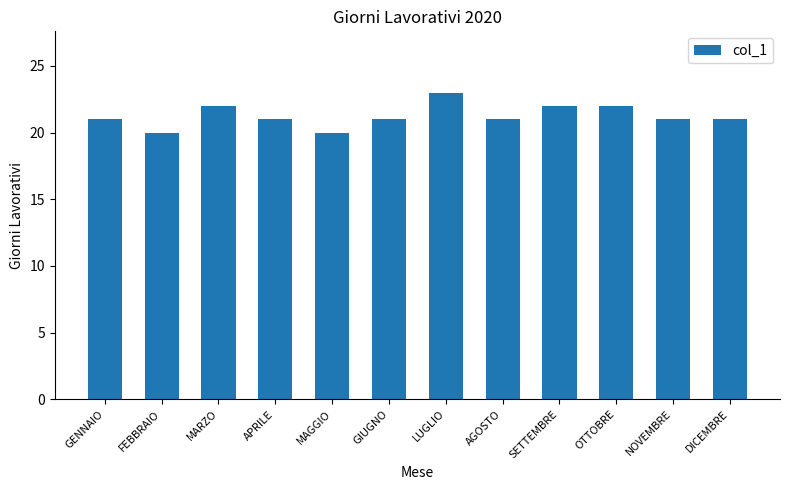

What is the label of the 8th bar from the left?

AGOSTO